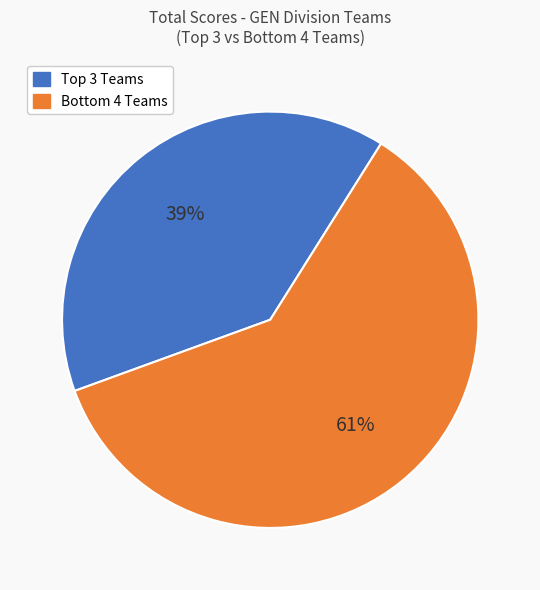

Which category has the biggest portion of the pie?

Bottom 4 Teams